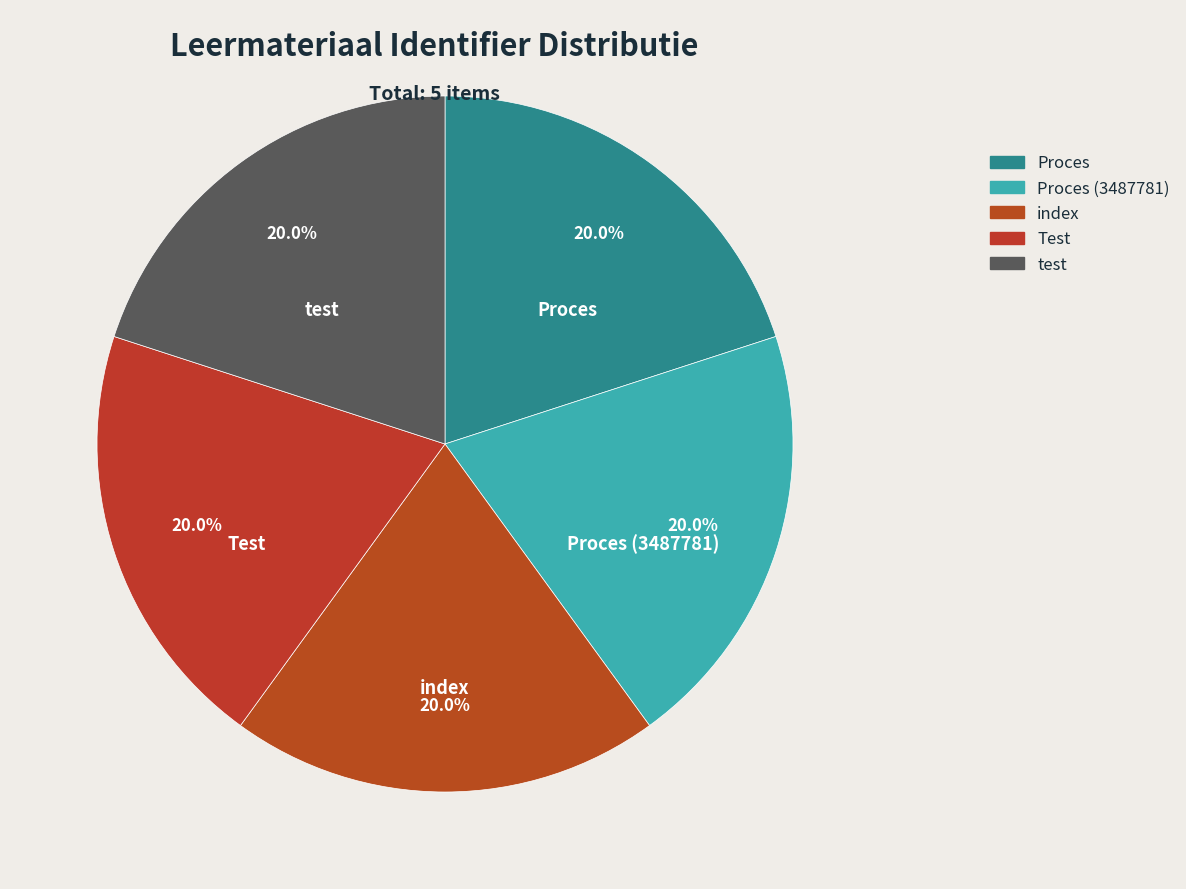

How many slices are in this pie chart?

5